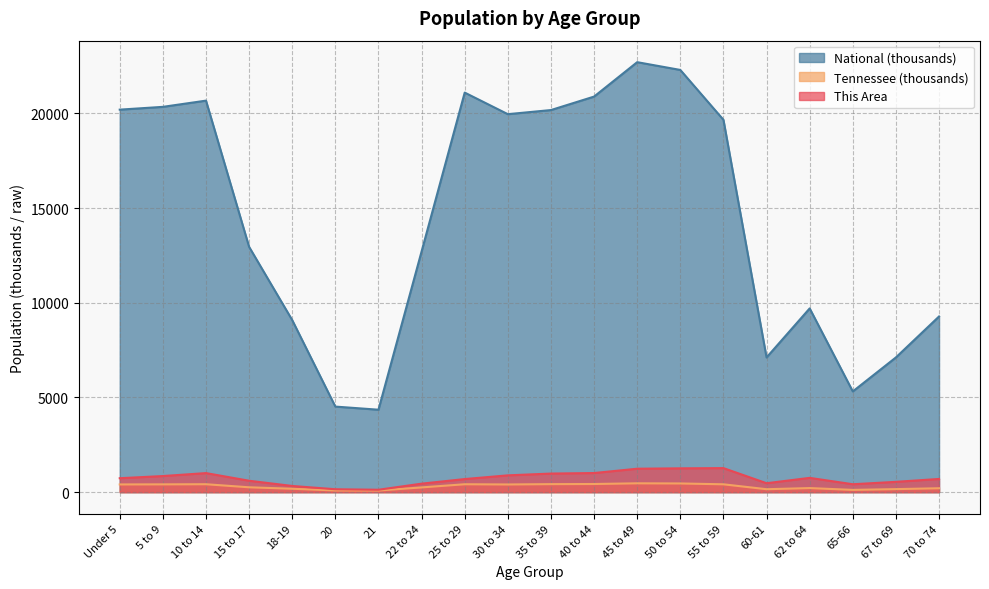

True or false: National and This Area cross at least once.

False